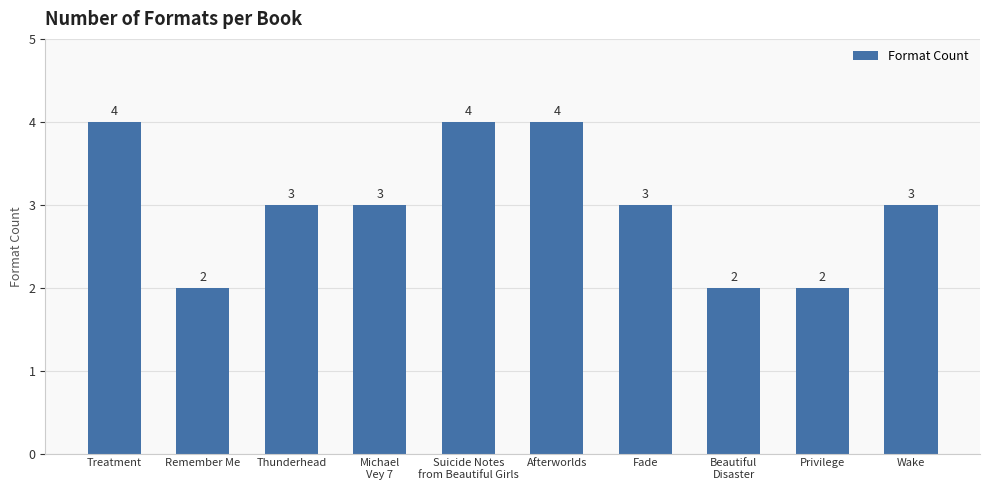

Is it true that the value at Privilege is 3?

False